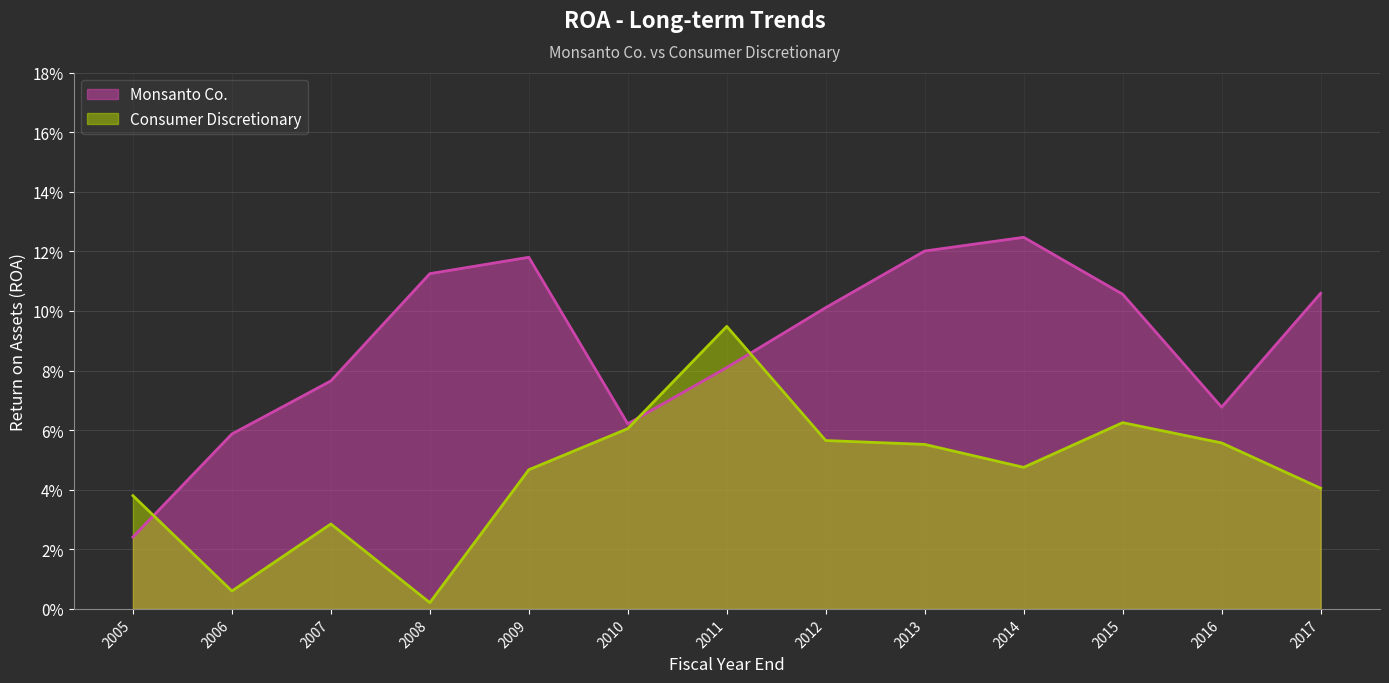

Does the chart display data point markers on the line(s)?

No